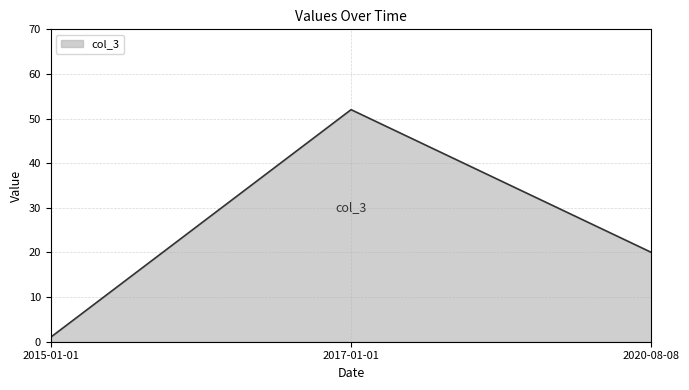

What is the smallest value displayed?

1